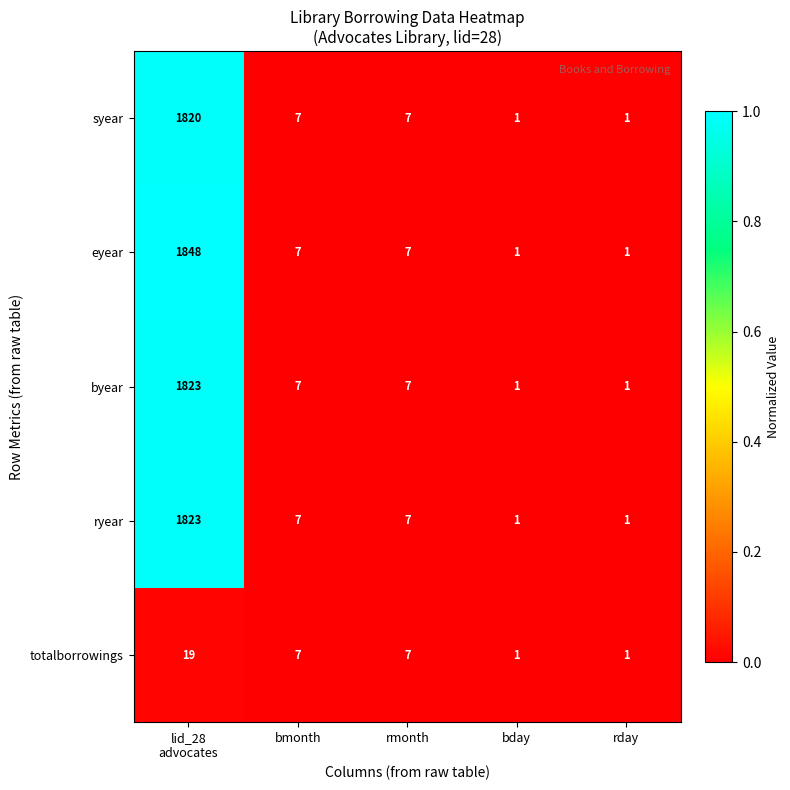

The value of byear at bmonth is 2. True or false?

False